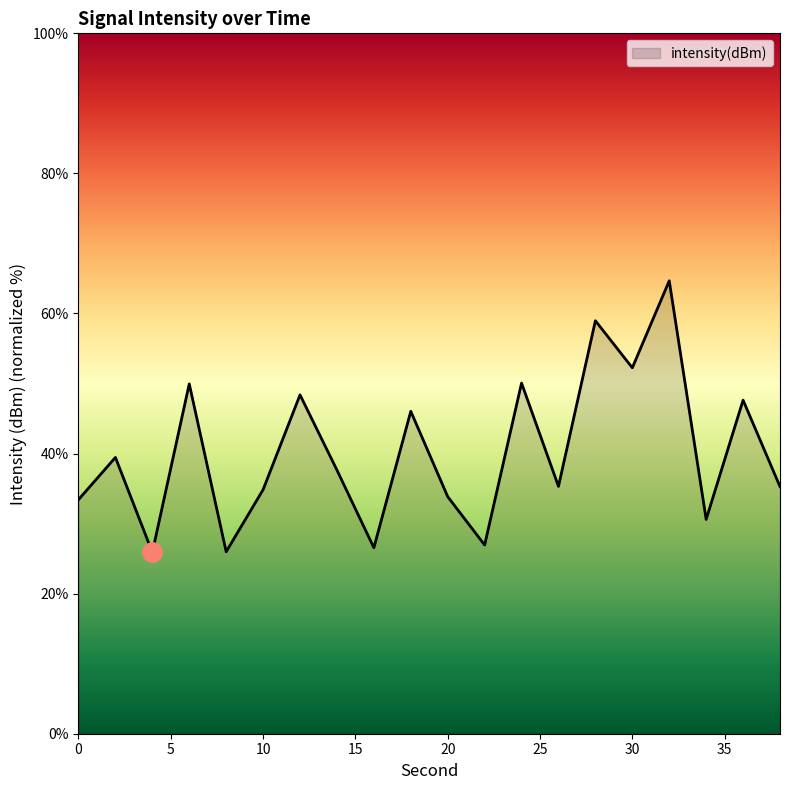

What is the difference between the maximum and minimum values?

38.8